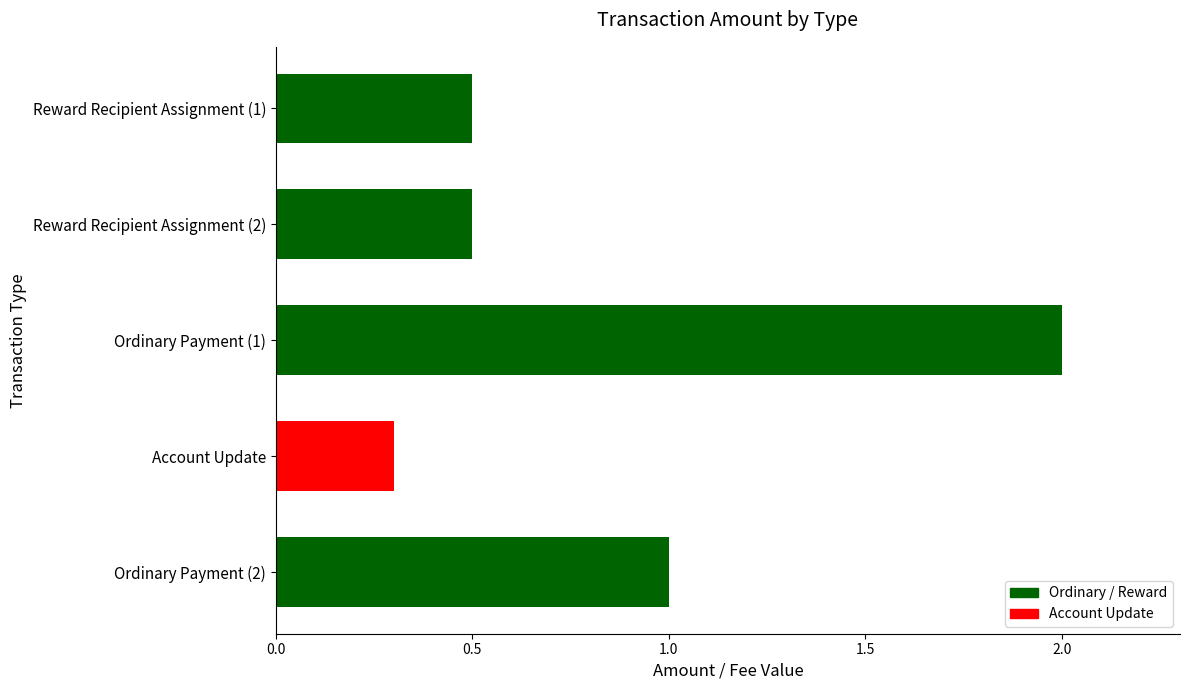

What is the smallest value displayed?

0.3